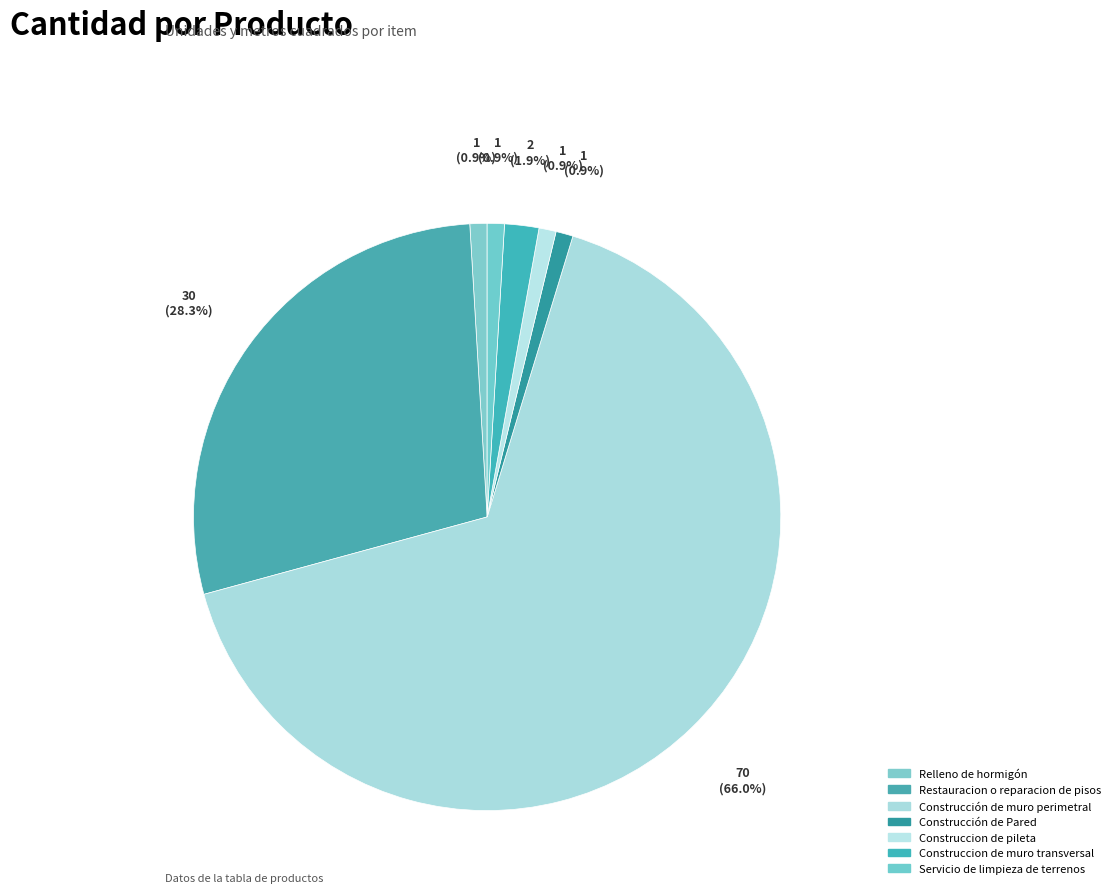

How many segments does this pie chart have?

7